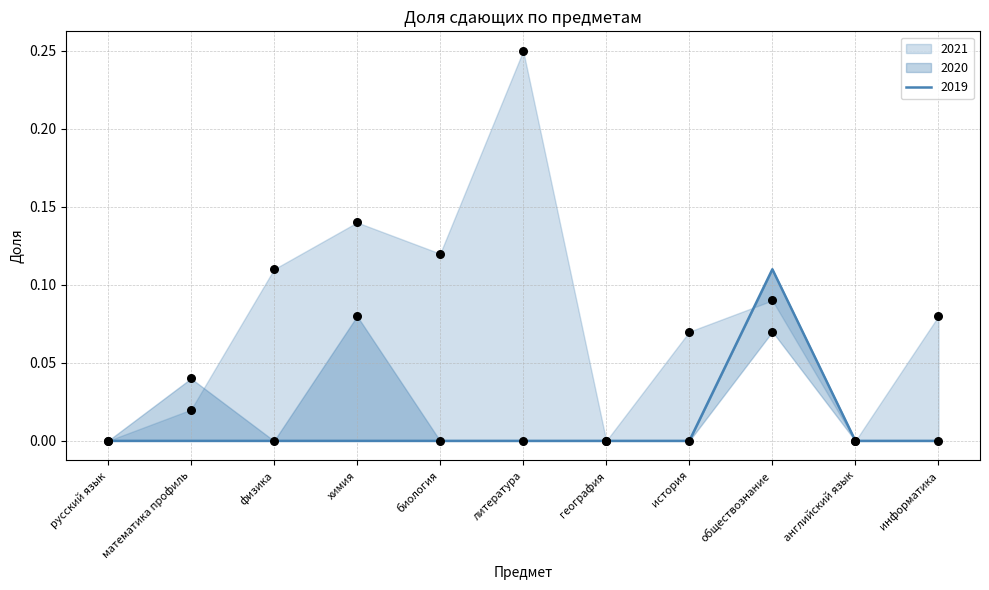

What is the total value across all series at химия?

0.2